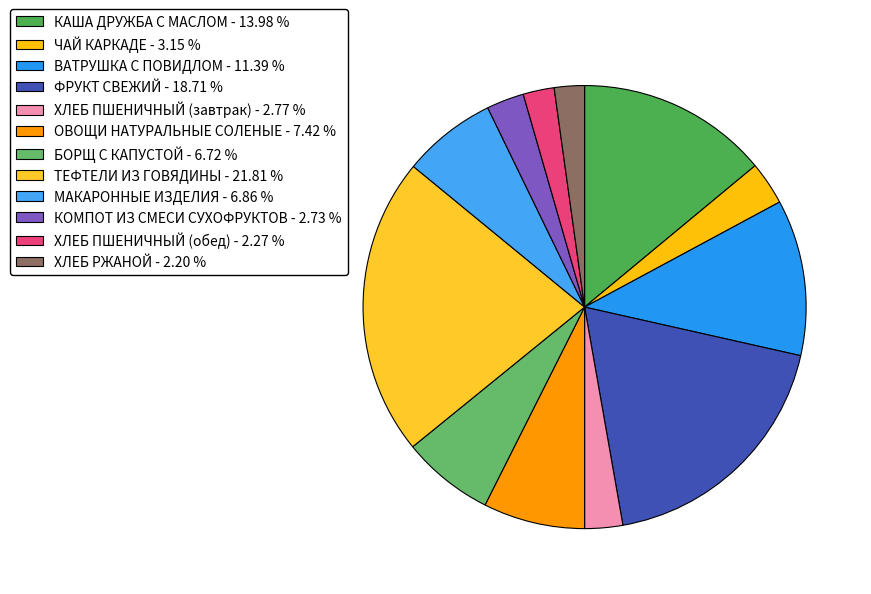

Is it true that ОВОЩИ НАТУРАЛЬНЫЕ СОЛЕНЫЕ is 7% of the pie?

True